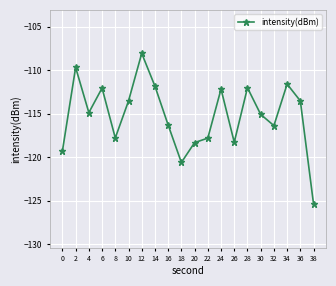

At which category does the data reach its first local valley?

4